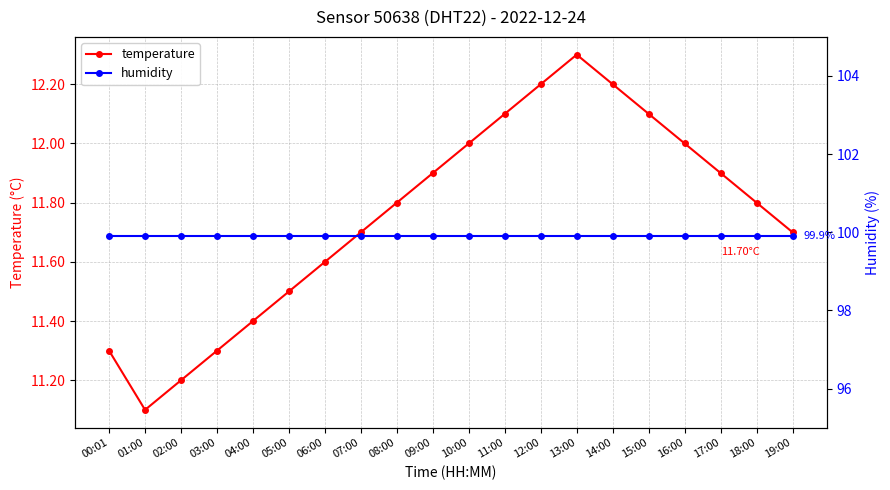

What is the sum of the humidity values at 06:00 and 18:00?

199.8